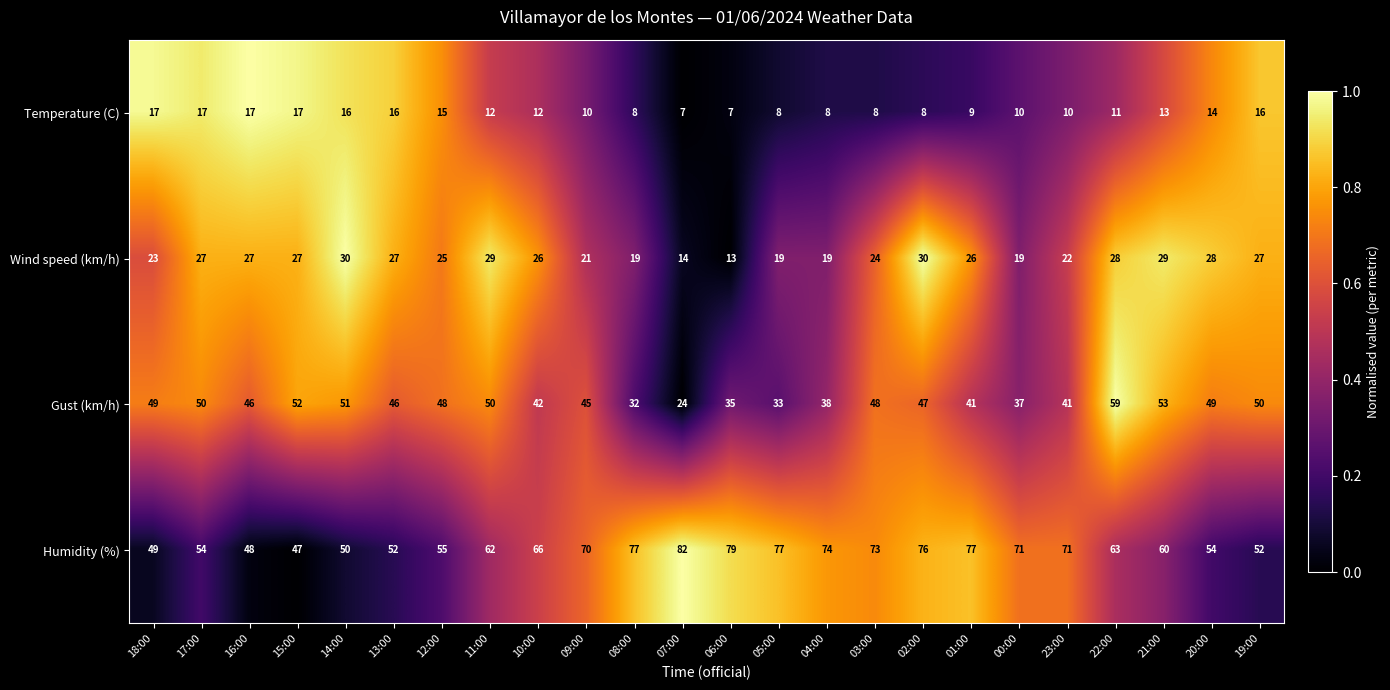

Which series has the largest total across all categories?

Humidity (%)